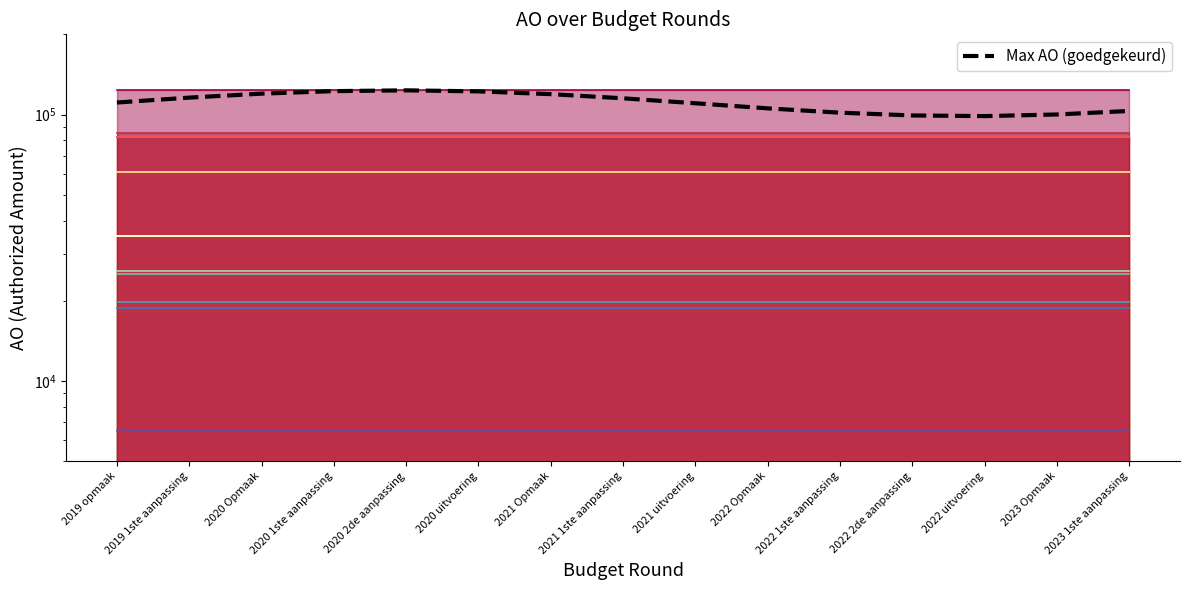

What is the difference between the maximum and minimum values?

24603.7